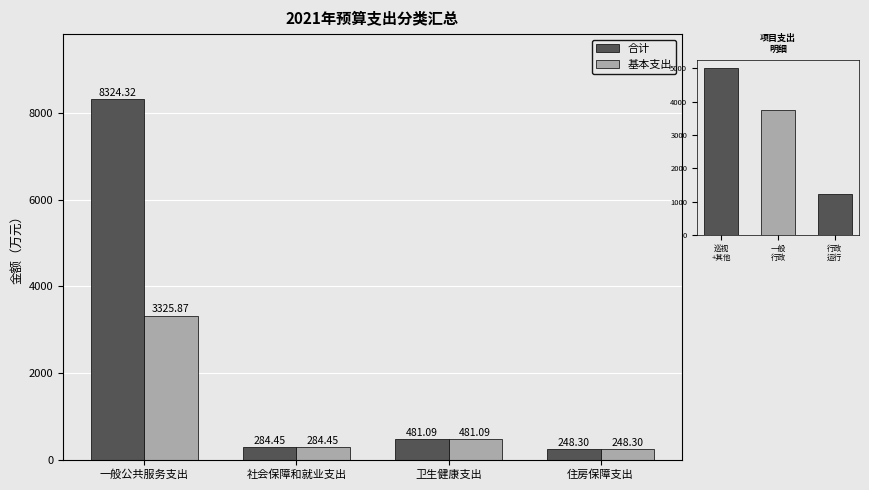

How many data points in 合计 are above 481?

2